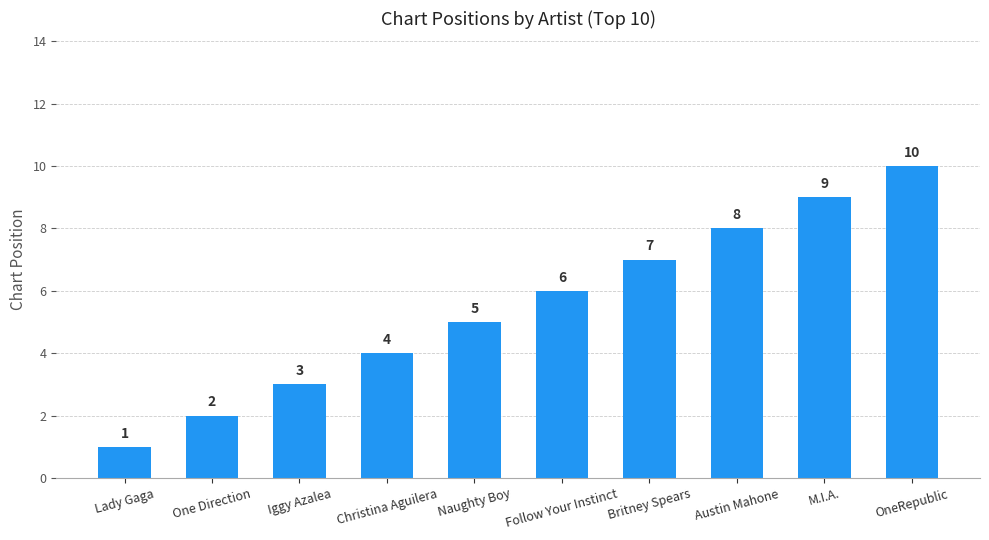

The value at Lady Gaga is 0. True or false?

False